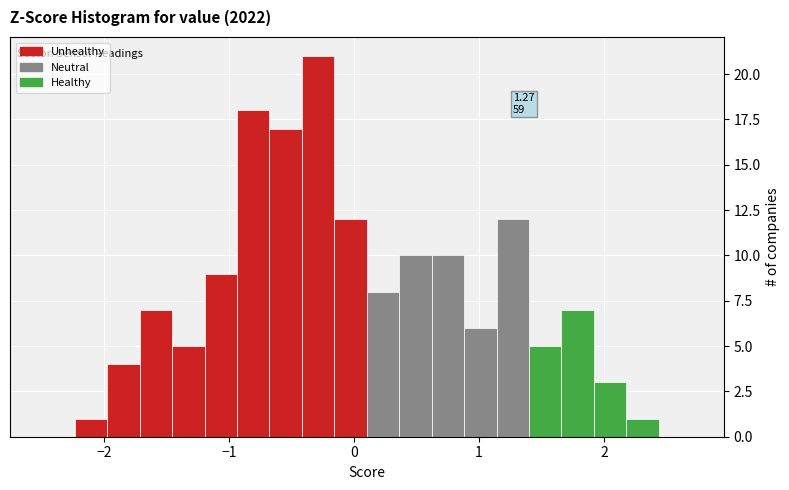

Read against the x-axis, roughly where is the centre of the tallest bar?

-0.3